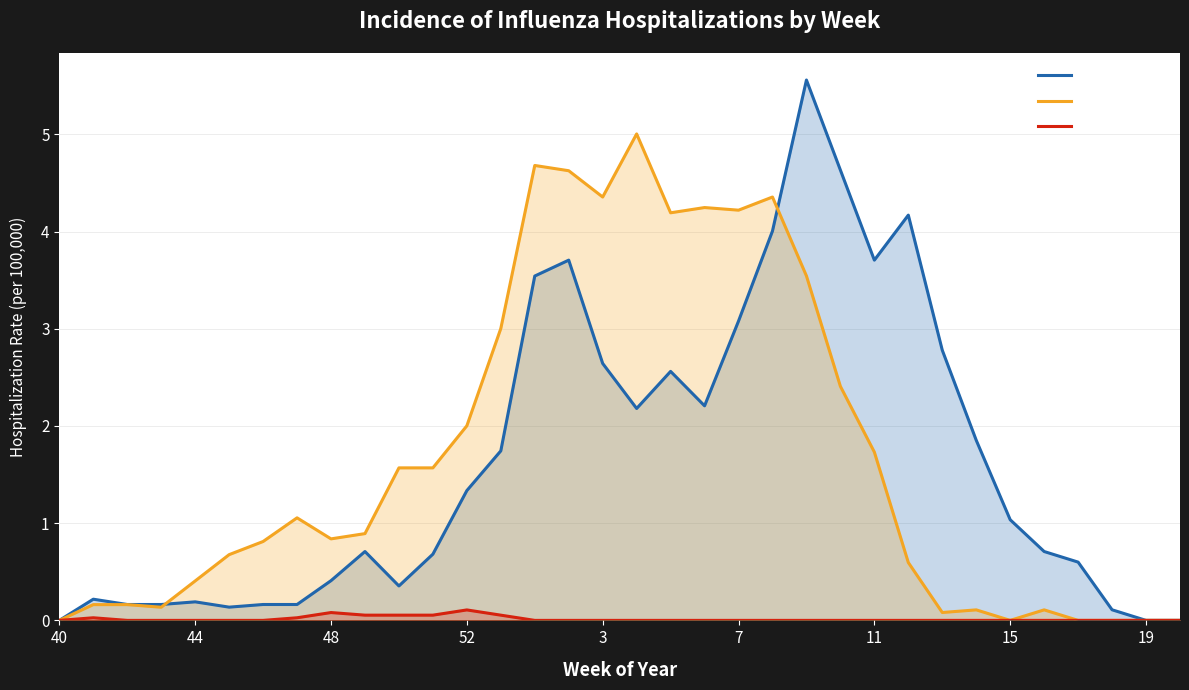

List the series in order of their peak value, highest first.

2018-2019, 2019-2020, 2020-2021